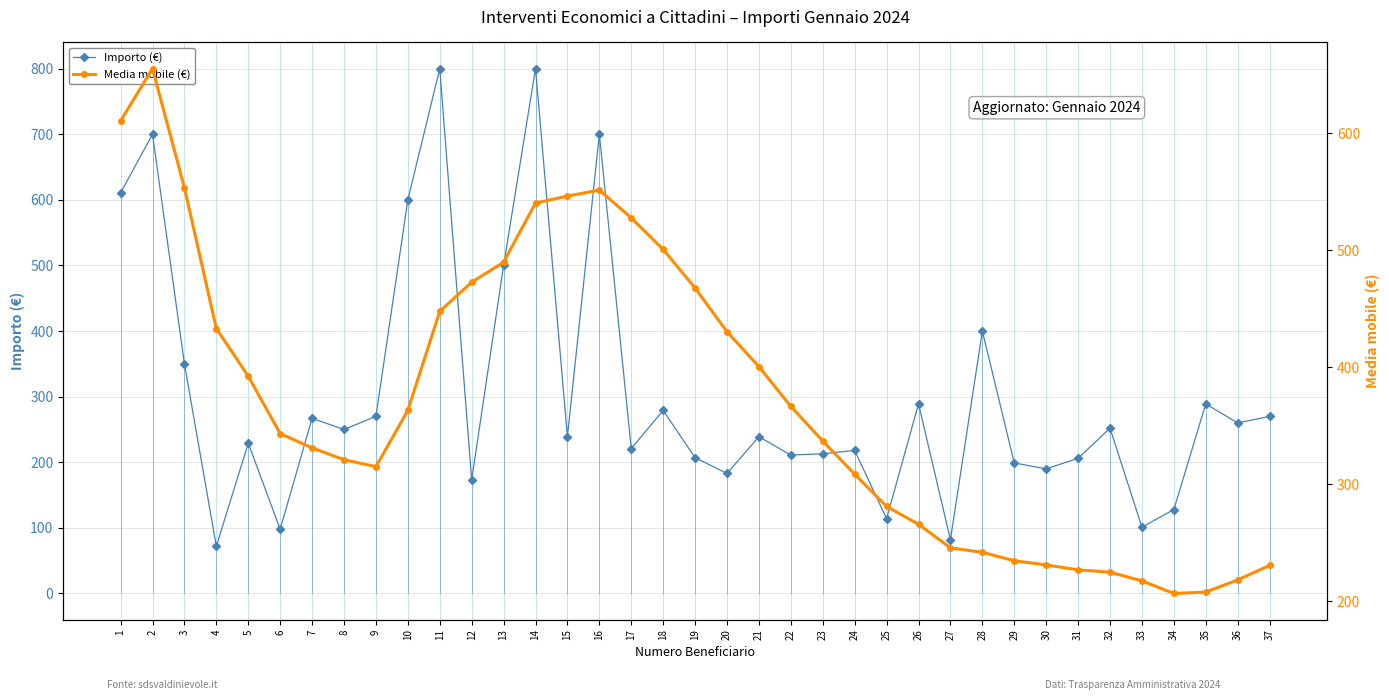

What is the minimum value for Importo (€)?

72.0